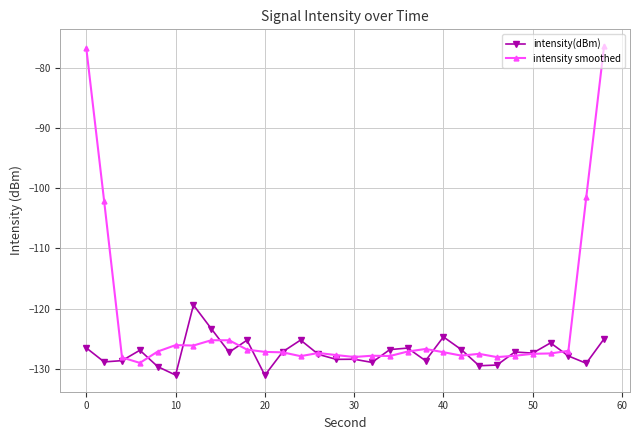

Which series ends up on top after the final intersection of intensity smoothed and intensity(dBm)?

intensity smoothed